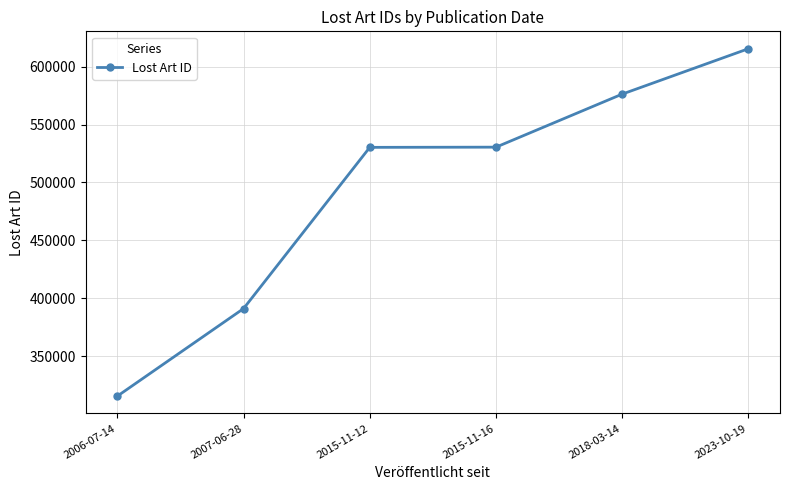

Between 2007-06-28 and 2023-10-19, which is larger?

2023-10-19